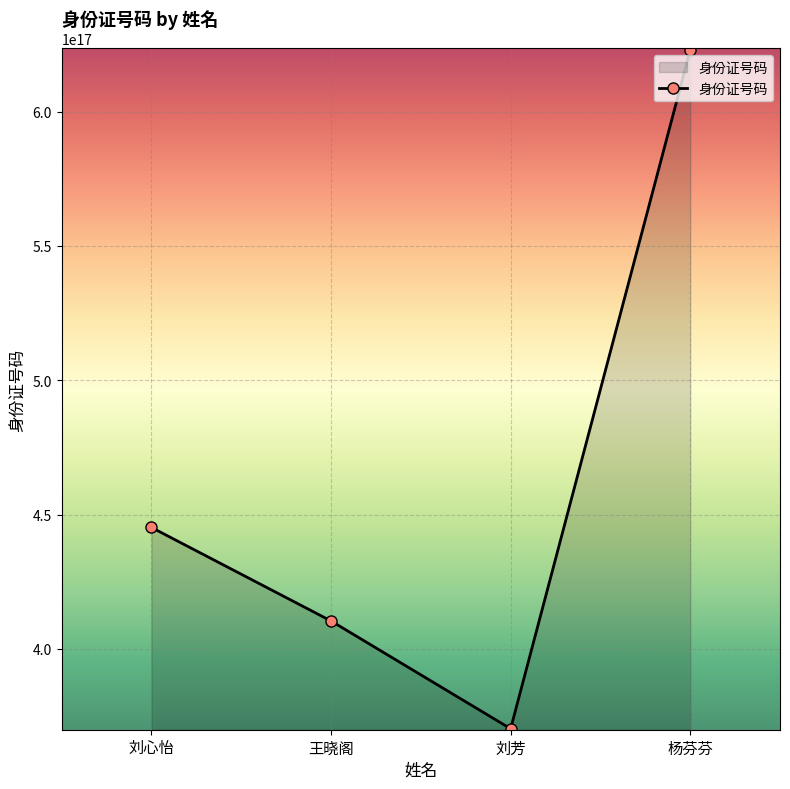

True or false: the data shows 622926200411304064 at 杨芬芬.

True